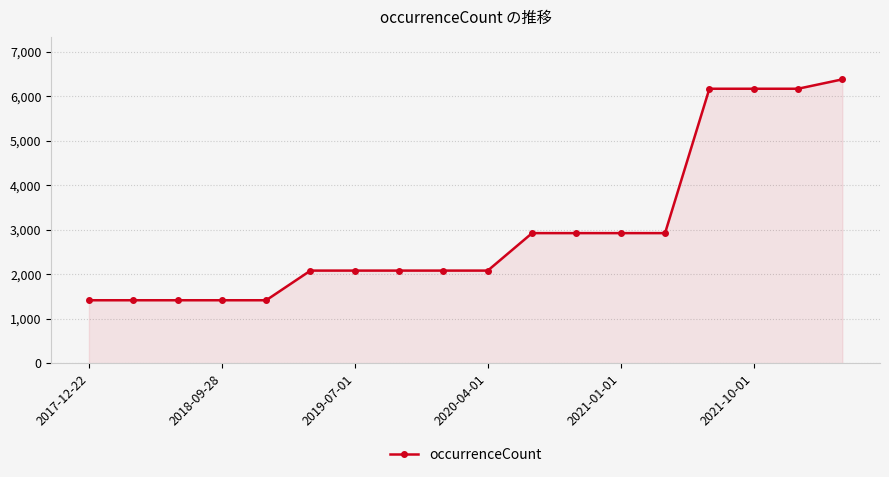

What is the value of the 7th point from the left?

2082